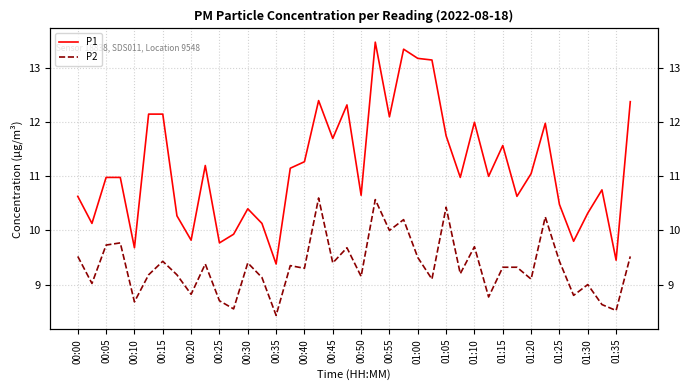

What are all the series names shown in the legend?

P1, P2